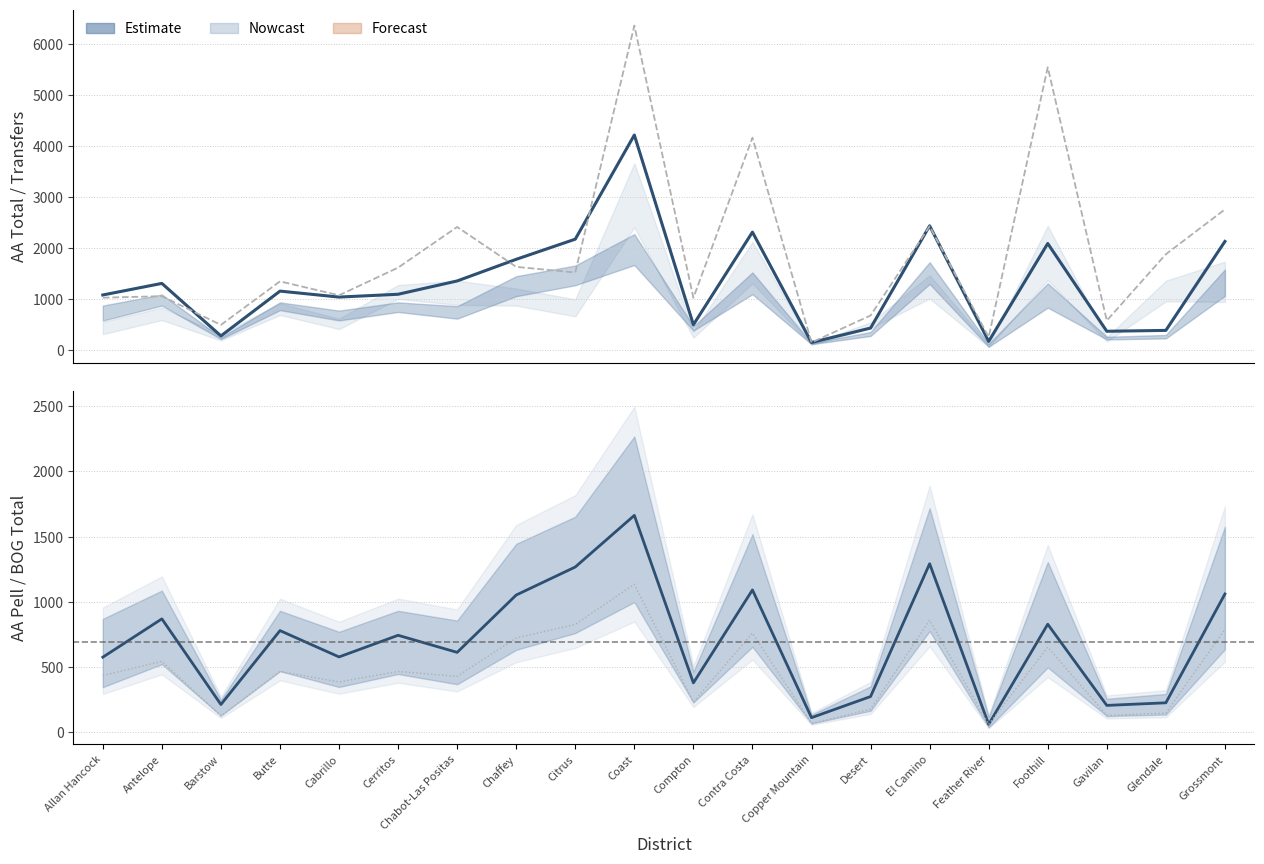

Read the Ref. line value at Allan Hancock.

434.5